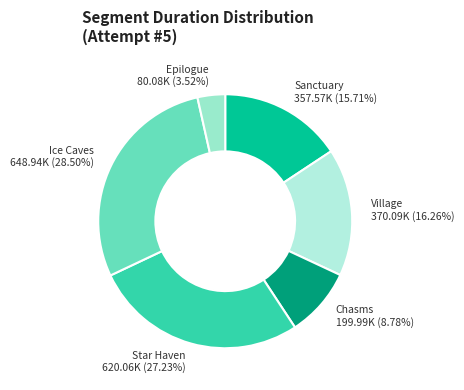

Count the number of slices in the pie.

6